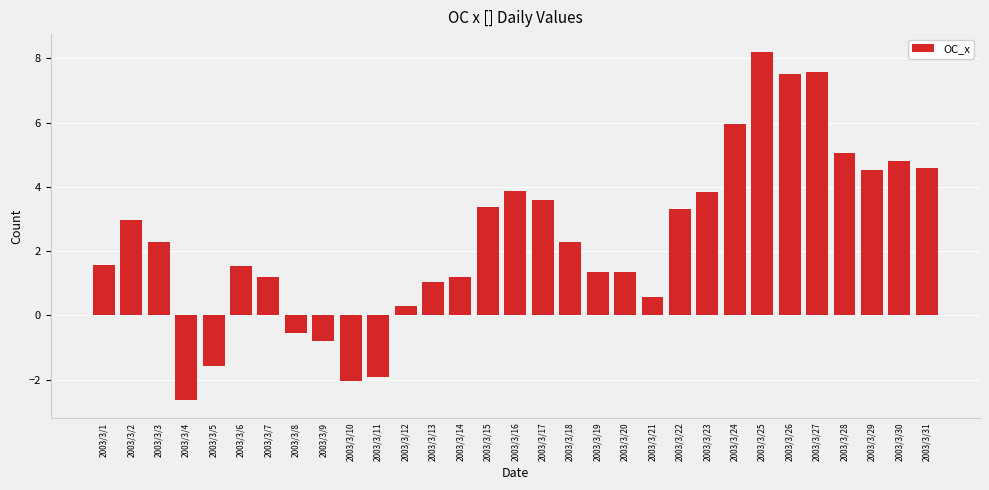

Is it true that the value at 2003/3/28 is 5.1?

True